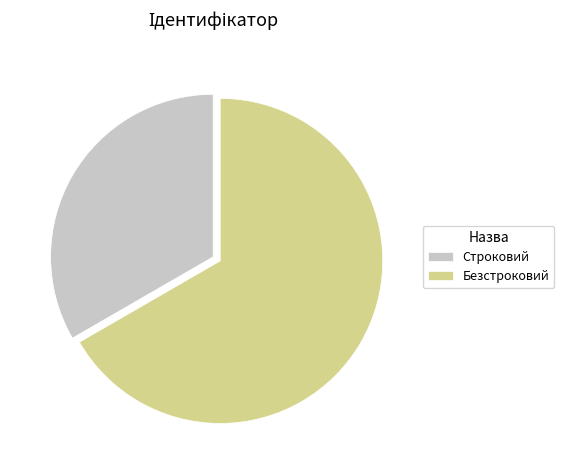

Approximately how many times larger is the value at Безстроковий compared to Строковий?

2.0